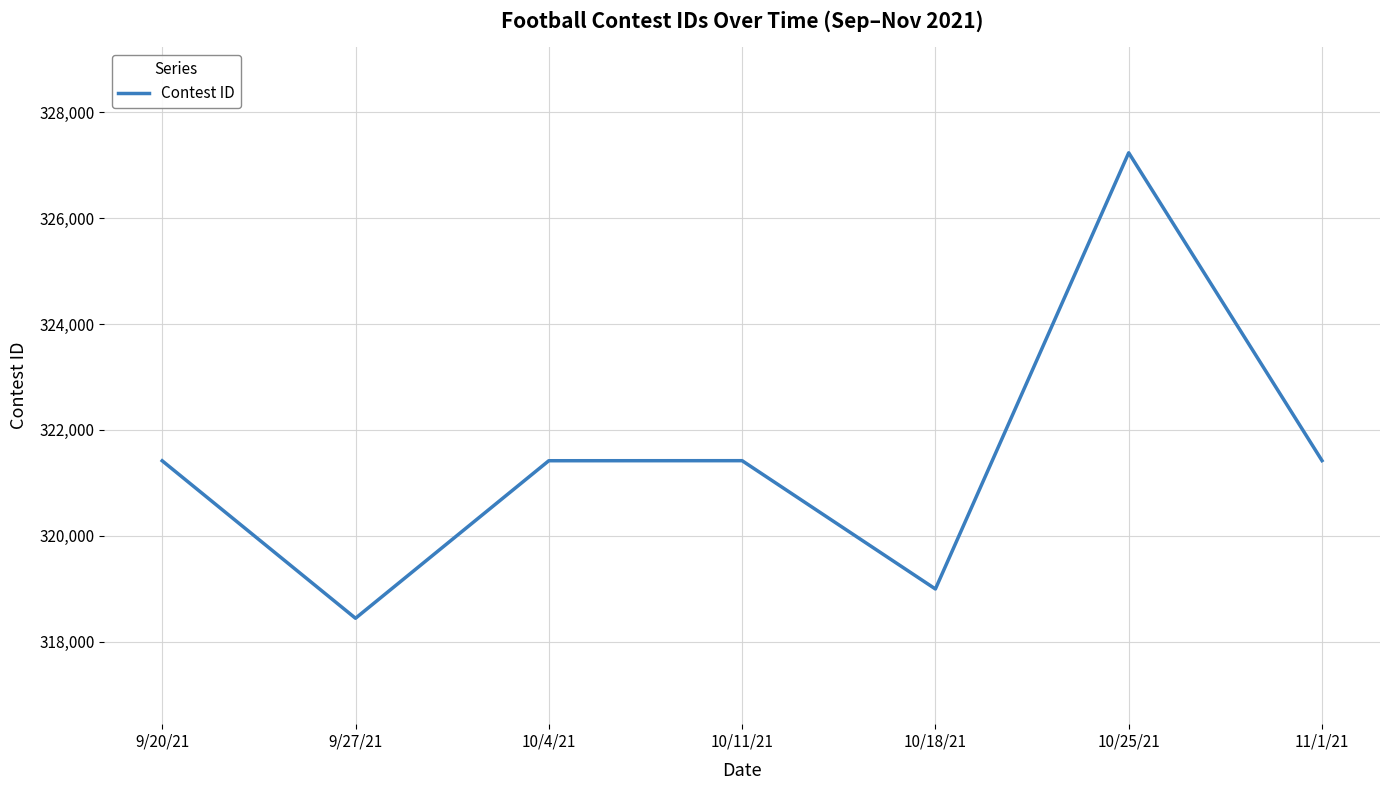

Which has a higher value, 10/18/21 or 9/27/21?

10/18/21